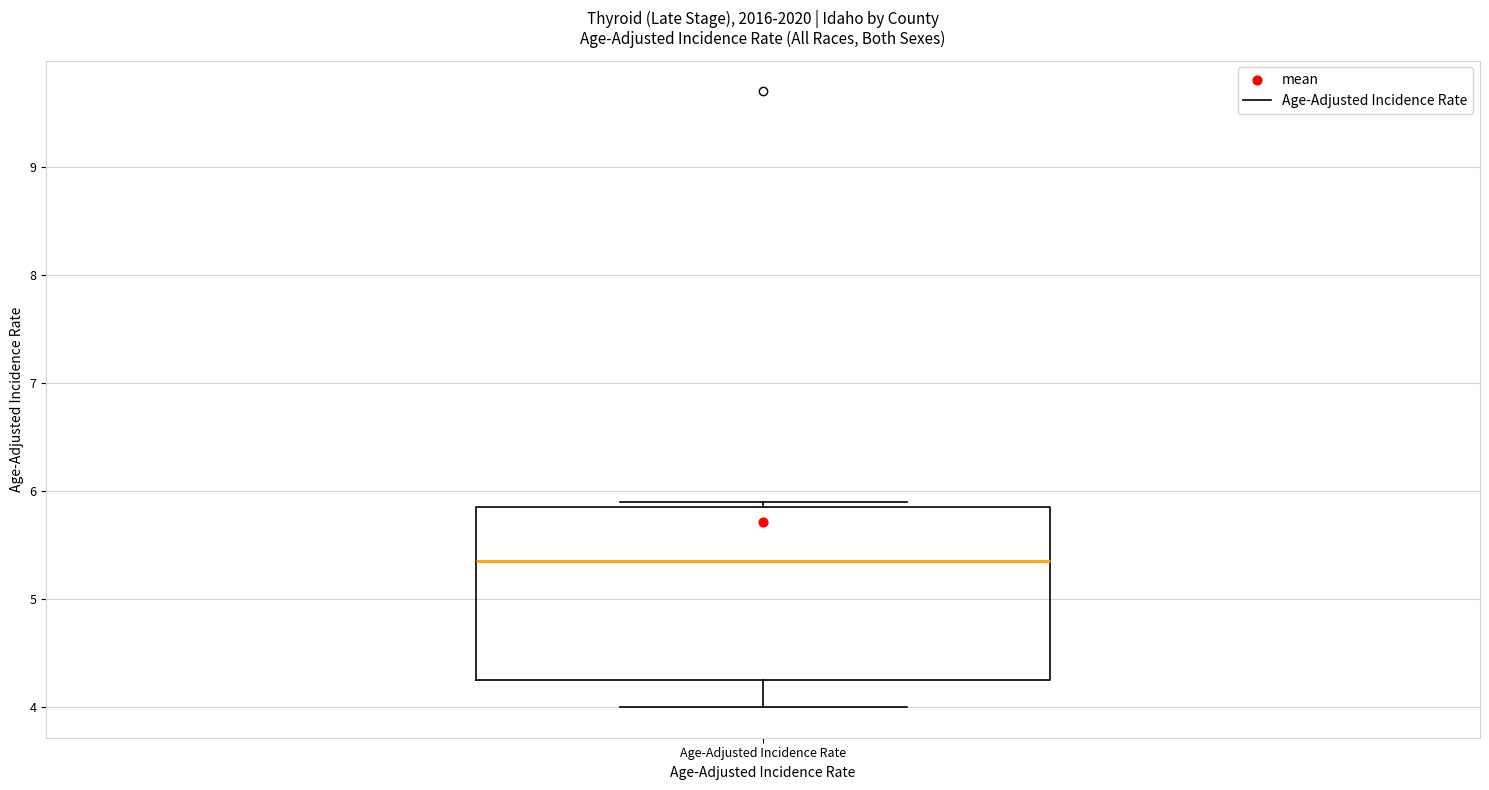

Read this box plot against the y-axis: the position of the median line, the range covered by the box, and the ends of both whiskers. The values are not printed on the chart, so give them approximately, as read against the axis.

median 5.4, box 4.3 to 5.9, whiskers 4.0 to 5.9 (just above the box's upper edge)